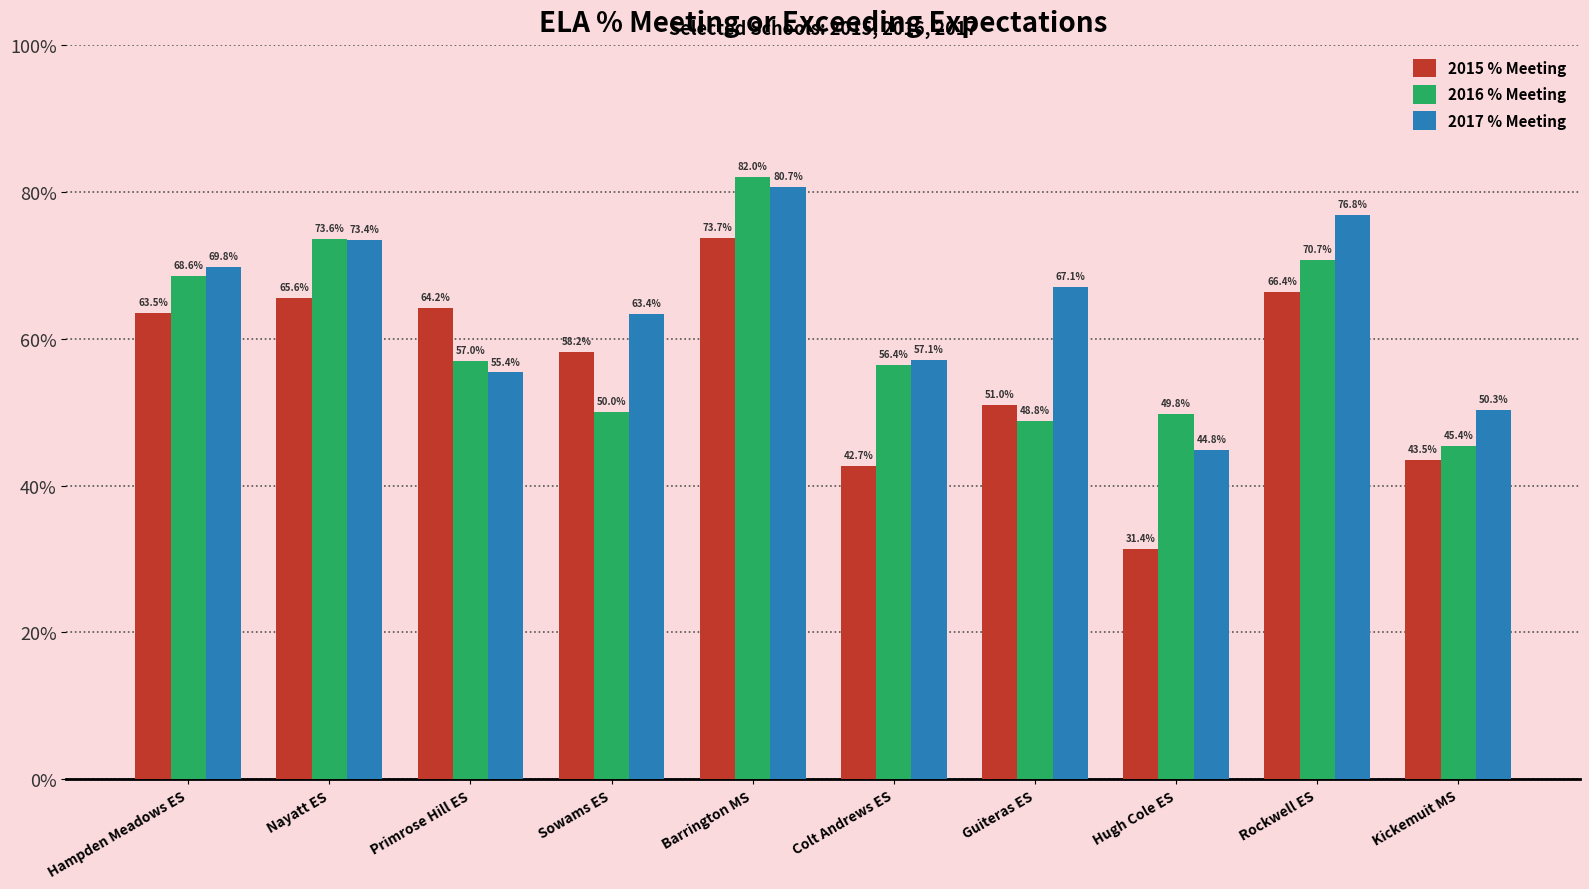

How many groups of bars are there?

10